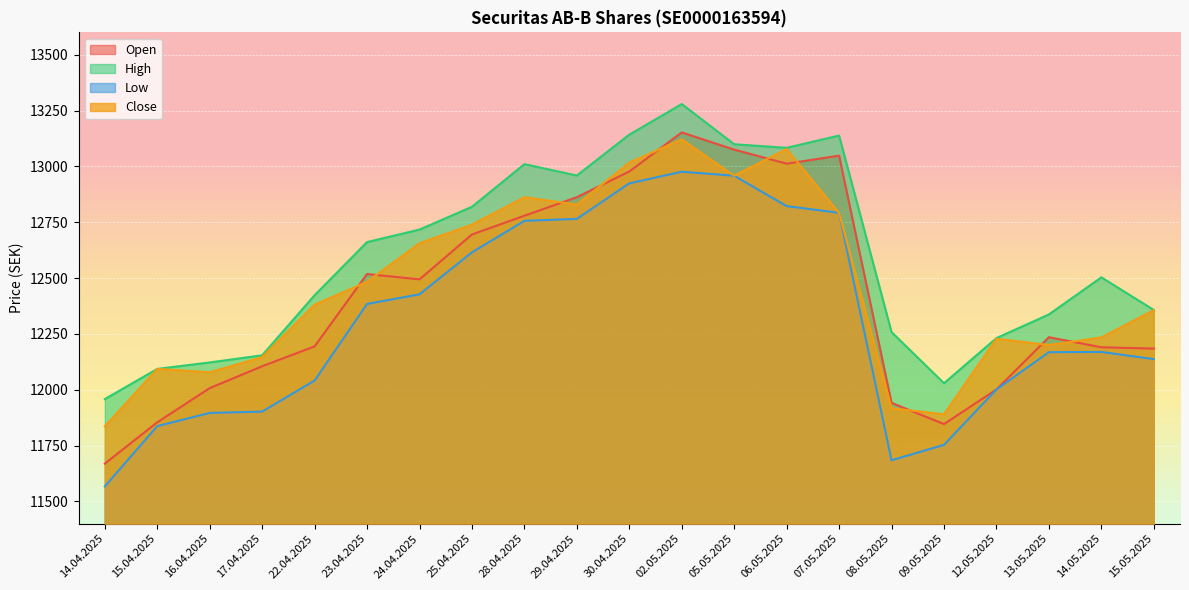

Where does the Low series first go above 12169?

23.04.2025